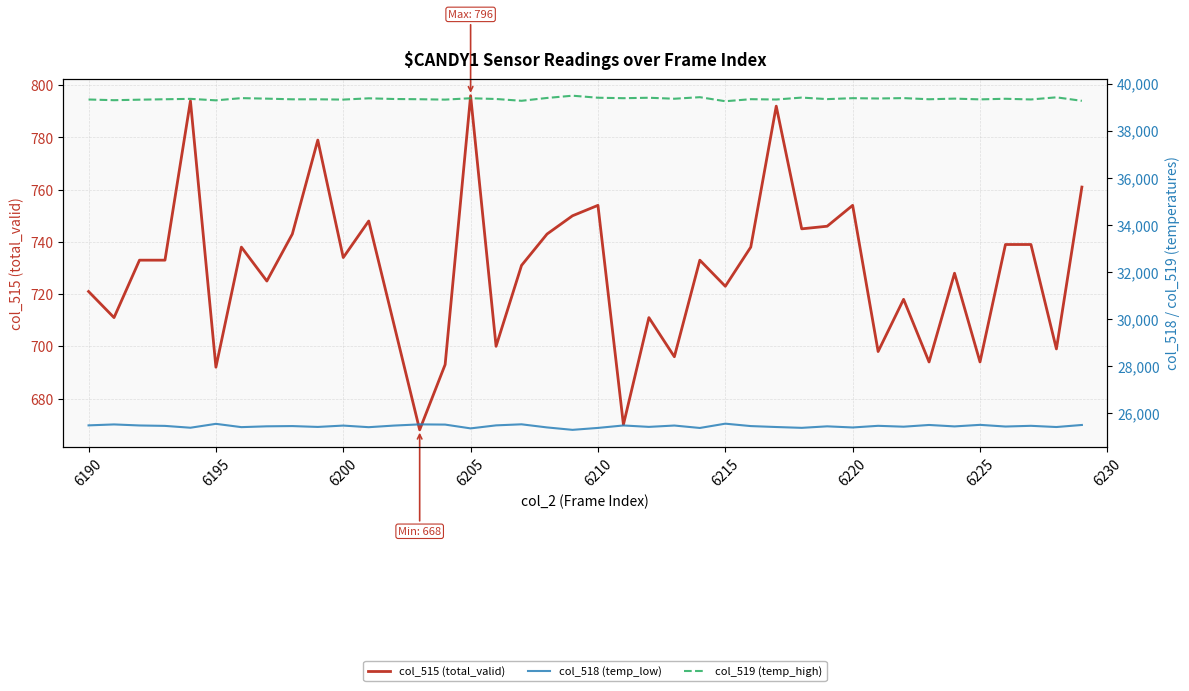

What is the value of the col_519 (temp_high) point at the 33rd from the left?

39381